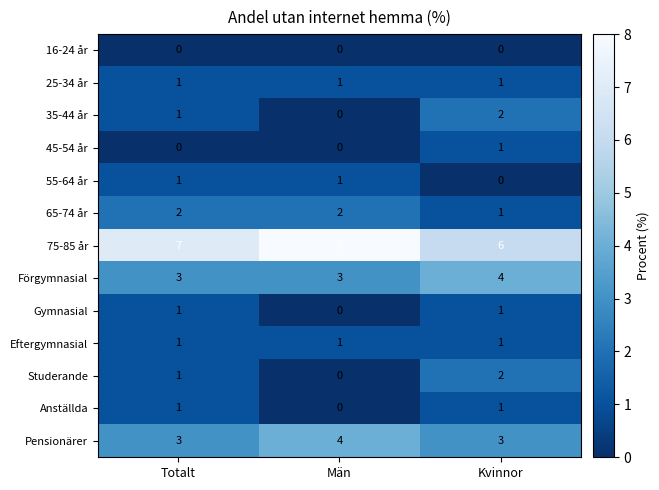

What is the spread (max minus min) of values at Kvinnor?

6